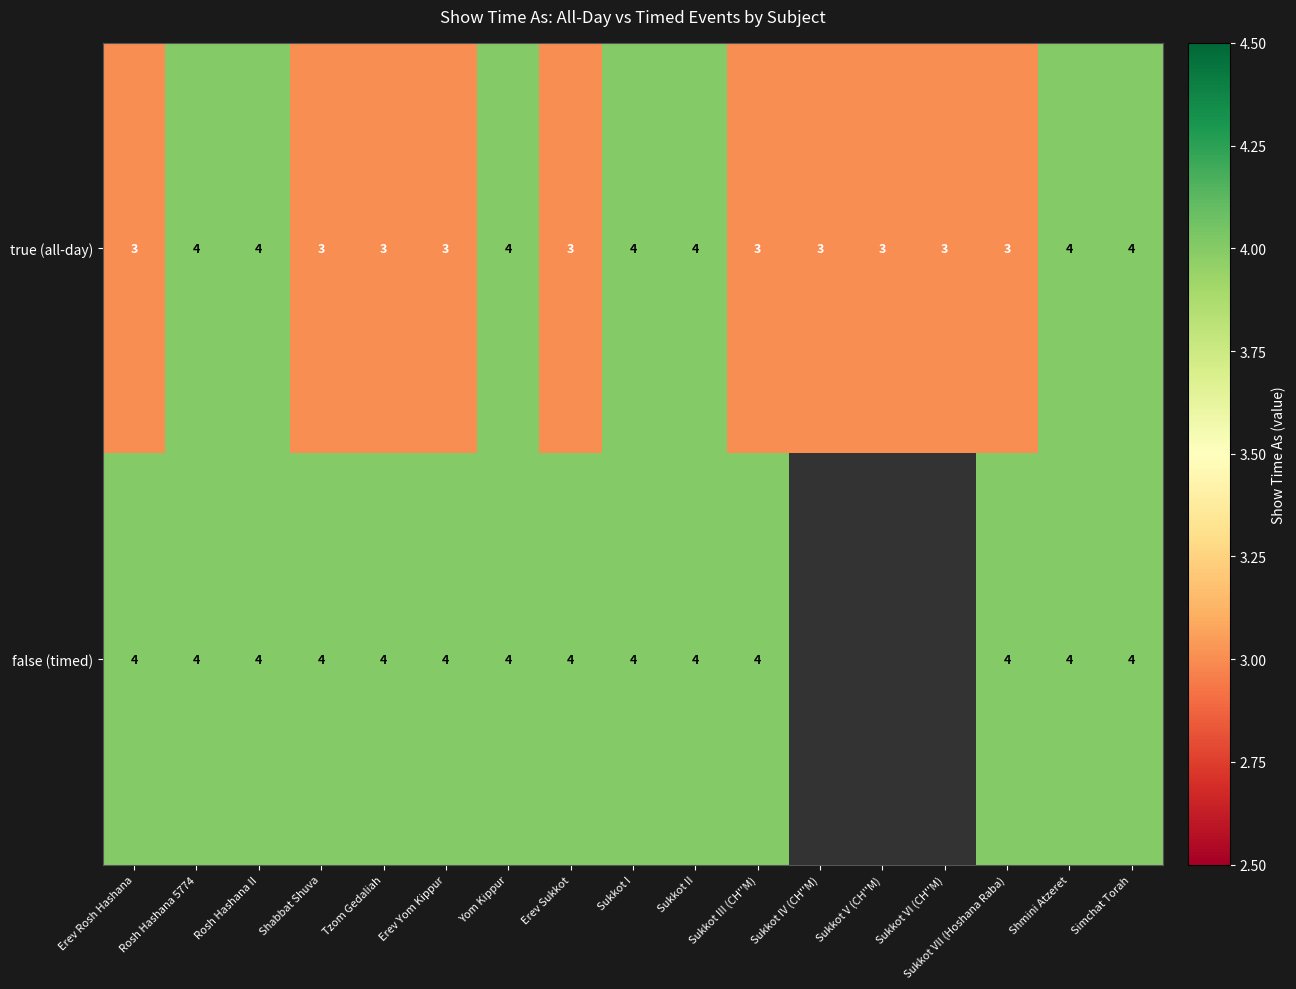

What is the difference between the highest and lowest values at Shabbat Shuva?

1